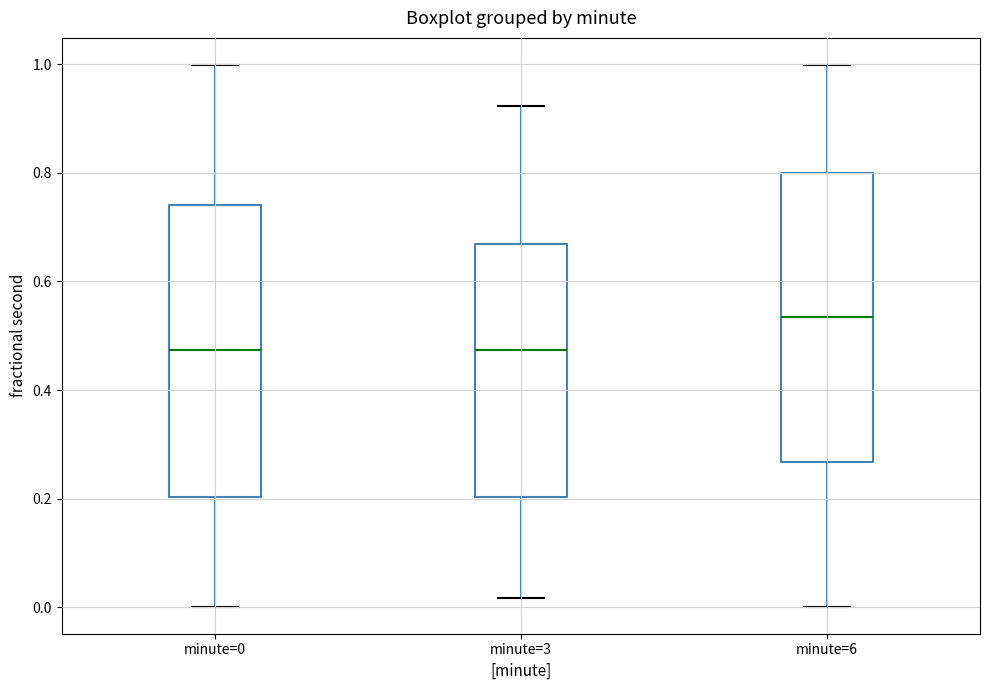

Where is the lower edge of the box for minute=0 on the y-axis? The values are not printed on the chart, so give them approximately, as read against the axis.

0.20